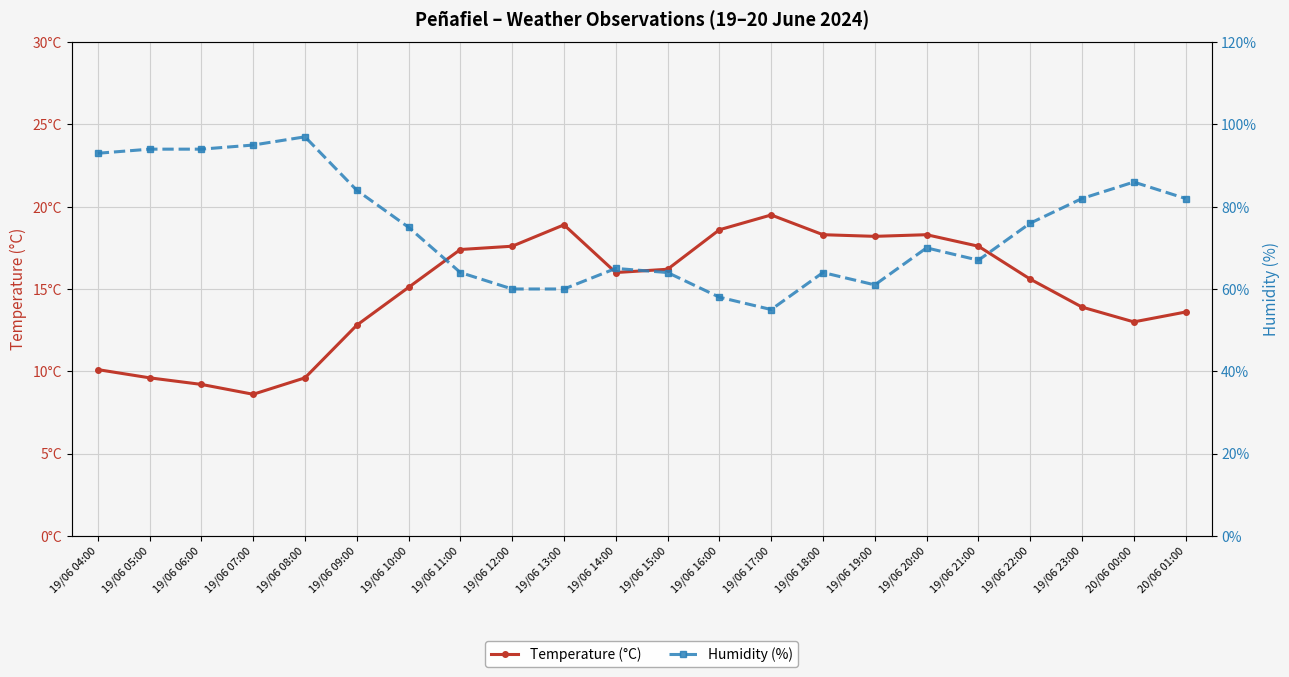

True or false: Humidity (%) and Temperature (°C) intersect in this chart.

False